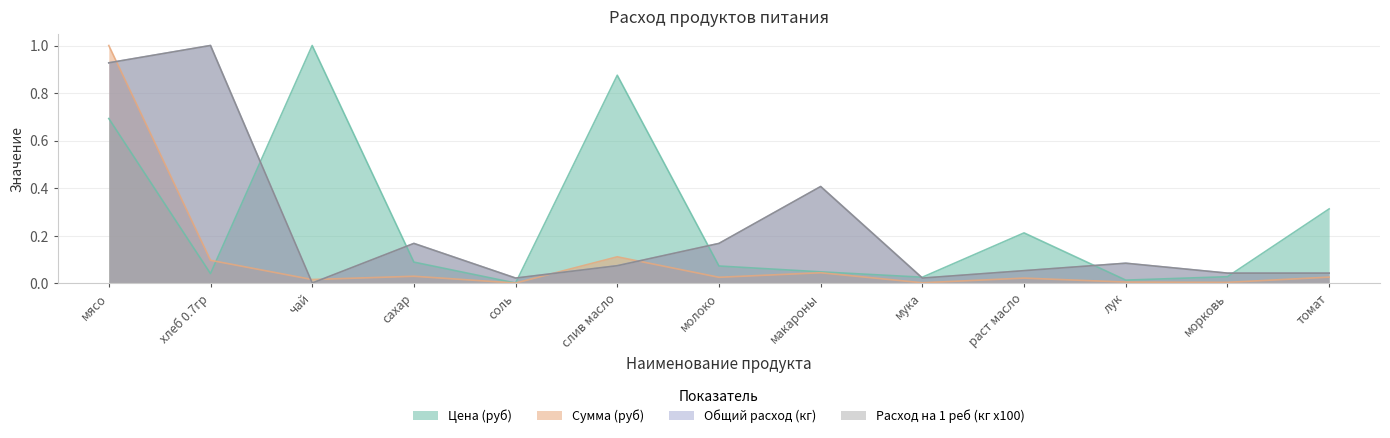

How many lines are shown in the chart?

4